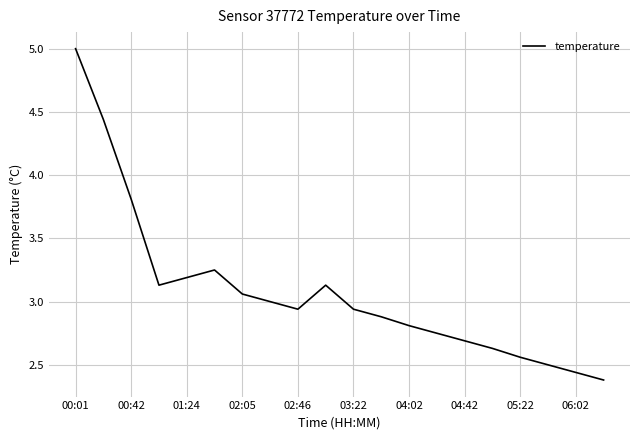

What is the maximum value shown in the chart?

5.0